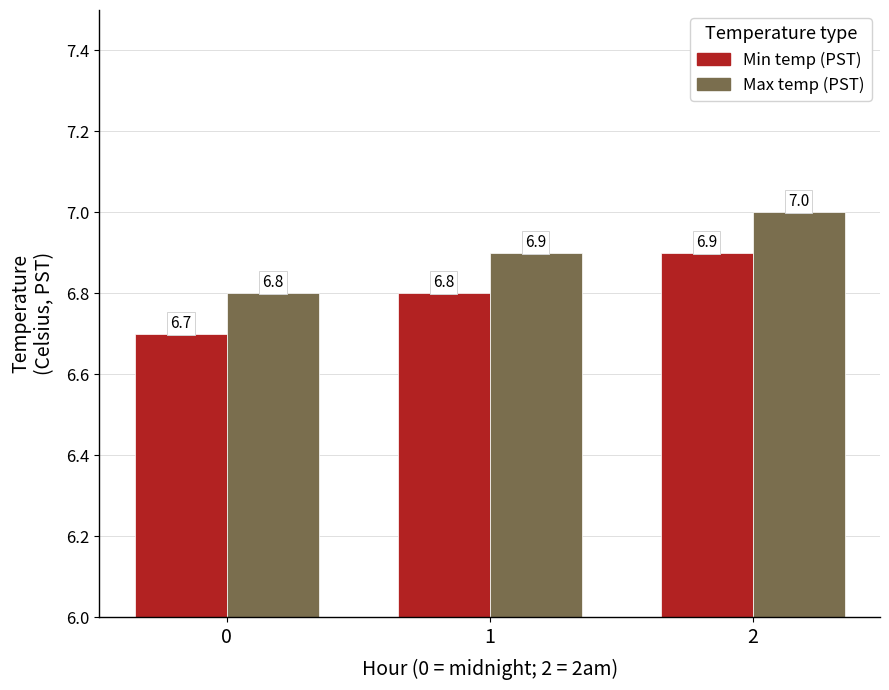

List the series in order of their overall mean, highest first.

Max temp (PST), Min temp (PST)